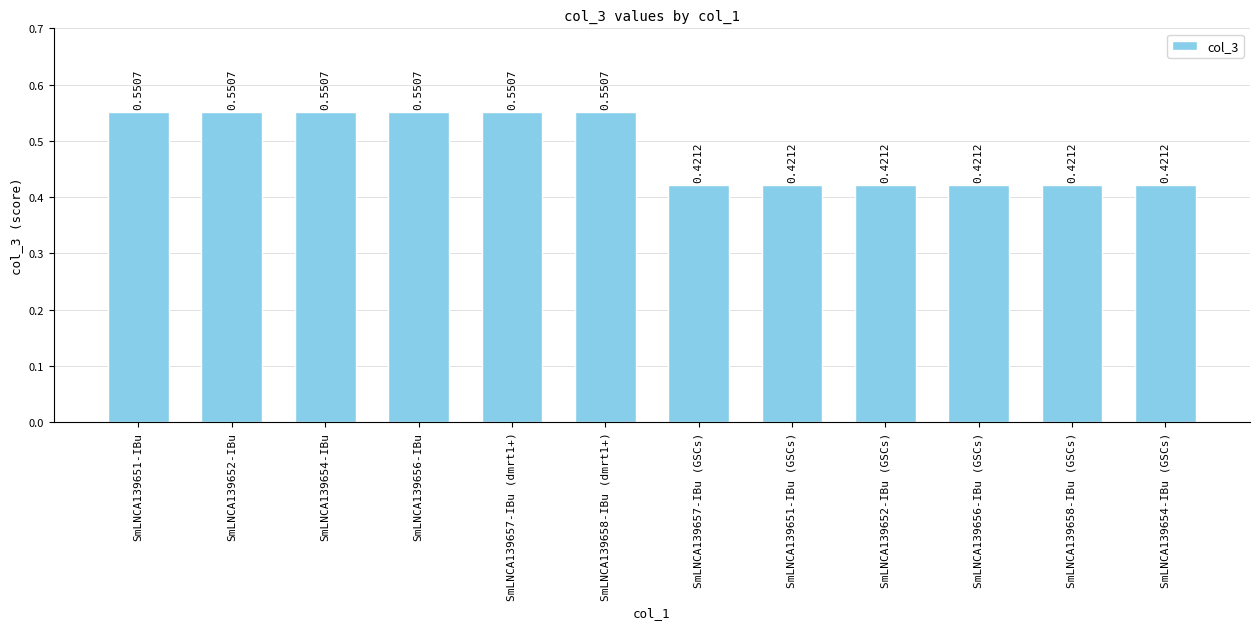

What is the average value?

0.5